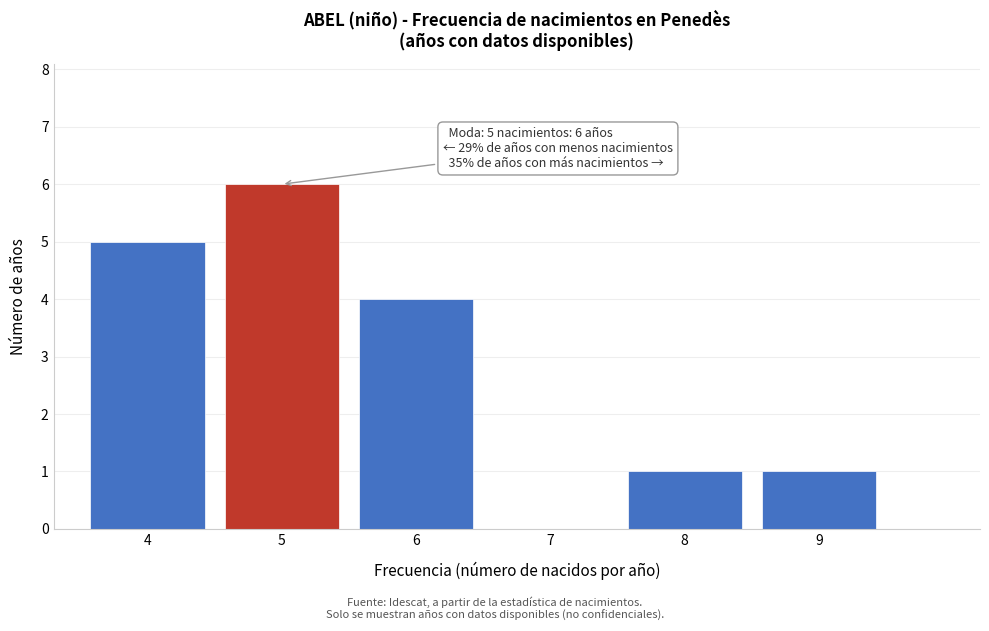

Which range on the x-axis has the tallest bar?

4.5 to 5.5